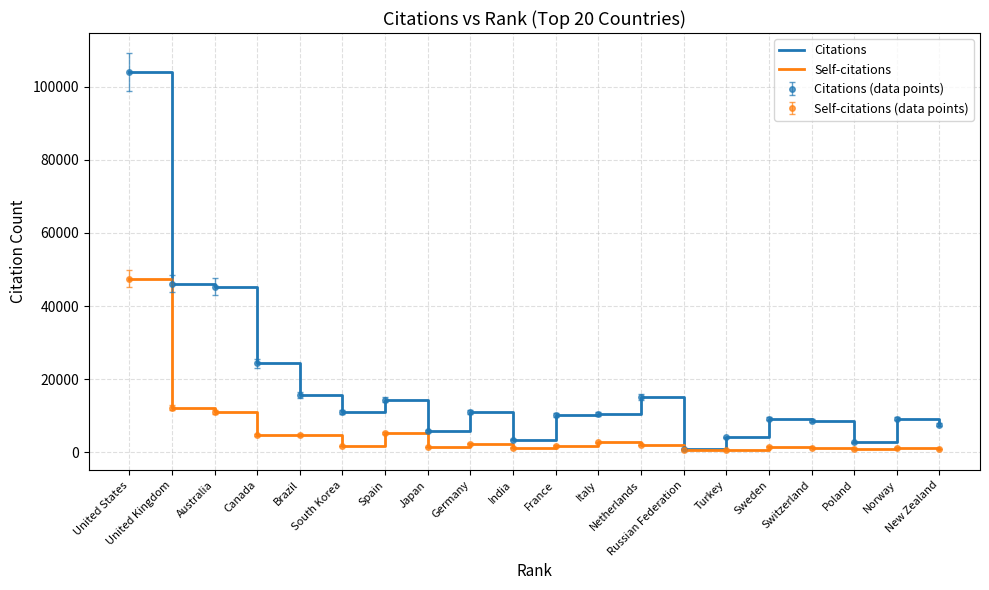

Reading left to right, what are all the values shown in this chart?

Citations: United States=104083	United Kingdom=46085	Australia=45302	Canada=24288	Brazil=15701	South Korea=11117	Spain=14343	Japan=5752	Germany=10883	India=3433	France=10175	Italy=10538	Netherlands=15071	Russian Federation=914	Turkey=4095	Sweden=9232	Switzerland=8579	Poland=2717	Norway=9200	New Zealand=7509
Self-citations: United States=47500	United Kingdom=12243	Australia=11123	Canada=4685	Brazil=4673	South Korea=1697	Spain=5356	Japan=1463	Germany=2377	India=1263	France=1806	Italy=2685	Netherlands=1953	Russian Federation=575	Turkey=697	Sweden=1556	Switzerland=1160	Poland=822	Norway=1258	New Zealand=808